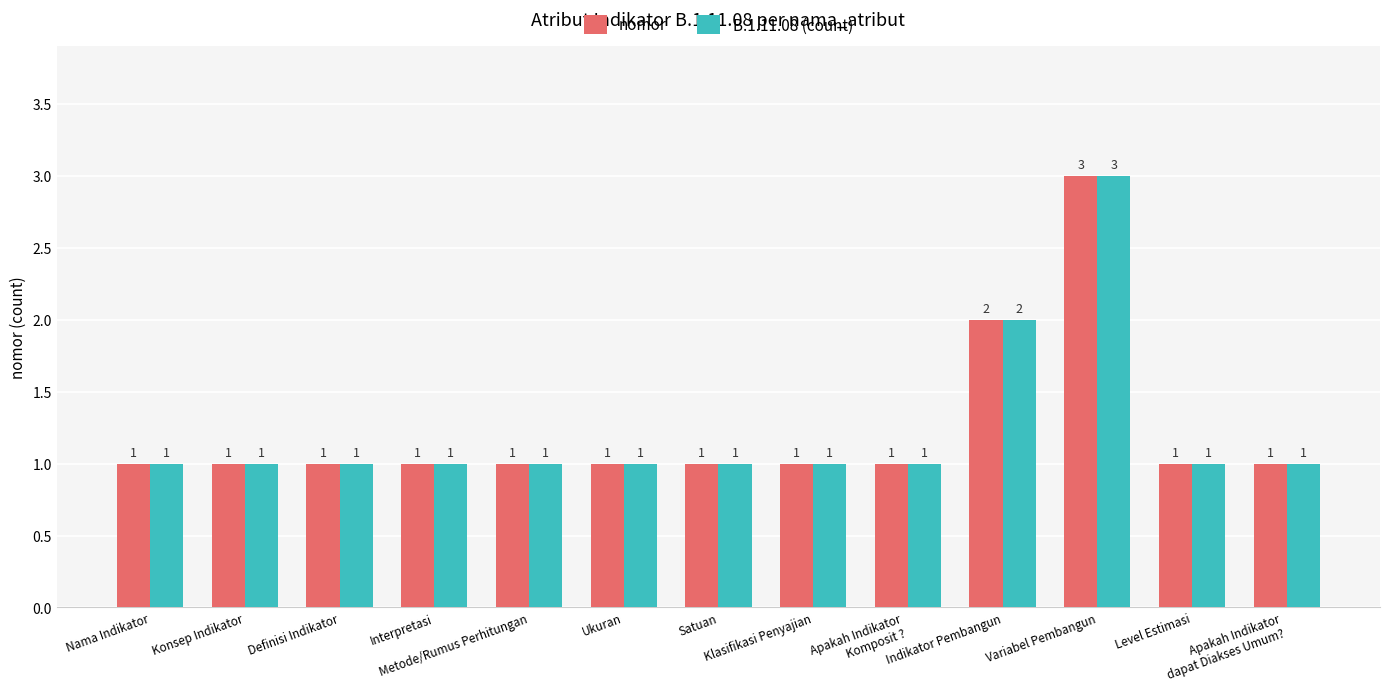

What is the label of the 12th bar from the left?

Level Estimasi